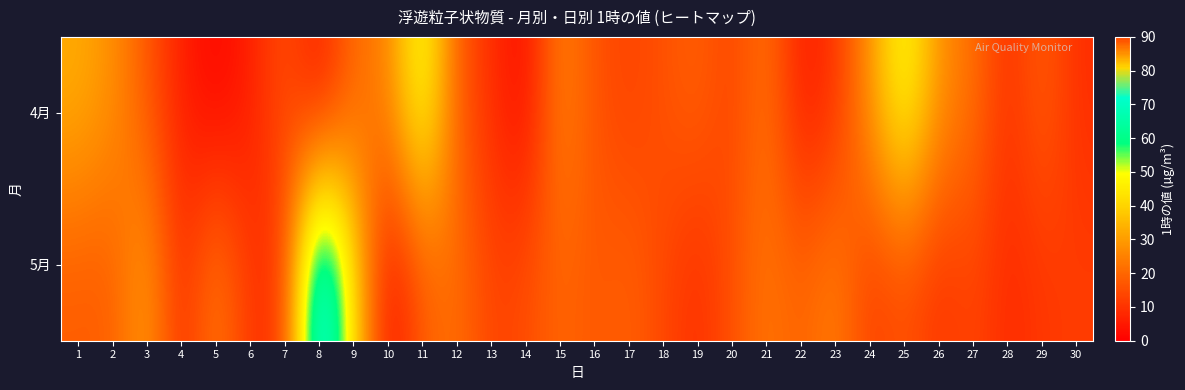

At how many categories does at least one series exceed 8?

29